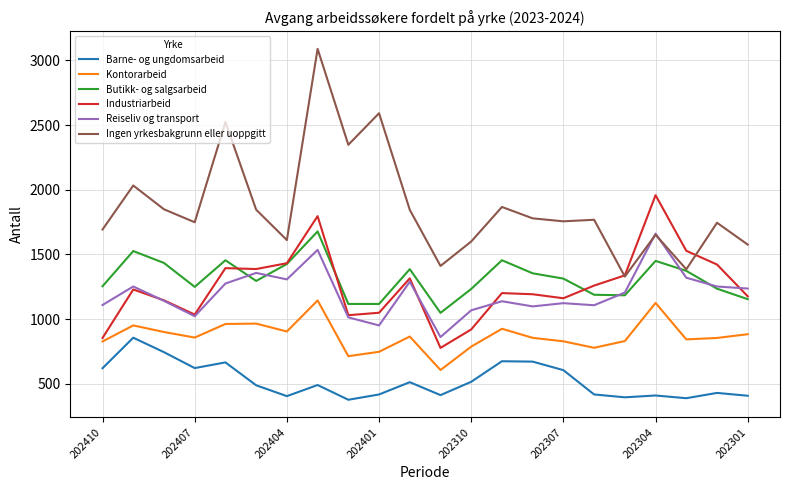

What is the average value of the Butikk- og salgsarbeid series?

1315